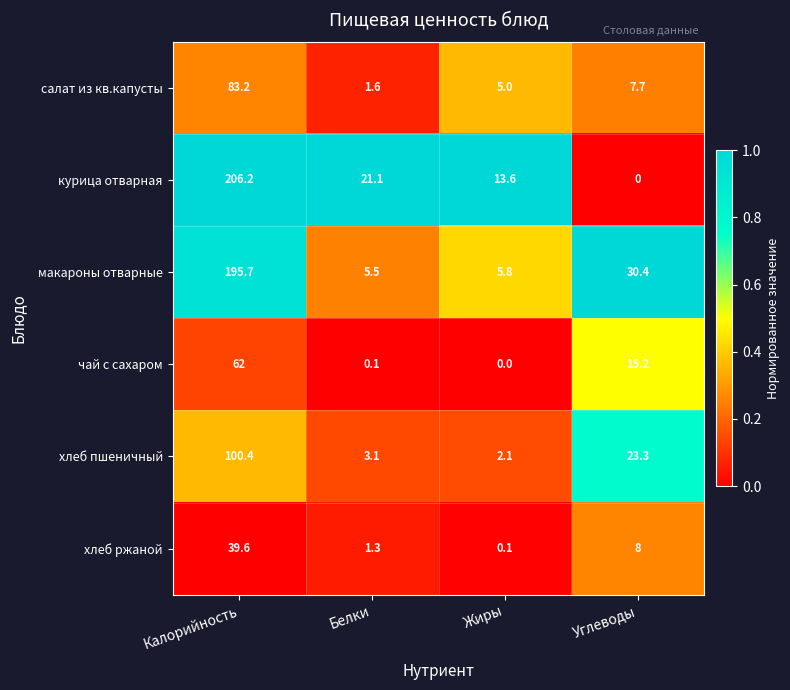

Reading right to left, transcribe all the data shown in this chart.

салат из кв.капусты: Углеводы=7.7	Жиры=5.0	Белки=1.6	Калорийность=83.2
курица отварная: Углеводы=0.0	Жиры=13.6	Белки=21.1	Калорийность=206.2
макароны отварные: Углеводы=30.4	Жиры=5.8	Белки=5.5	Калорийность=195.7
чай с сахаром: Углеводы=15.2	Жиры=0.0	Белки=0.1	Калорийность=62.0
хлеб пшеничный: Углеводы=23.3	Жиры=2.1	Белки=3.1	Калорийность=100.4
хлеб ржаной: Углеводы=8.0	Жиры=0.1	Белки=1.3	Калорийность=39.6